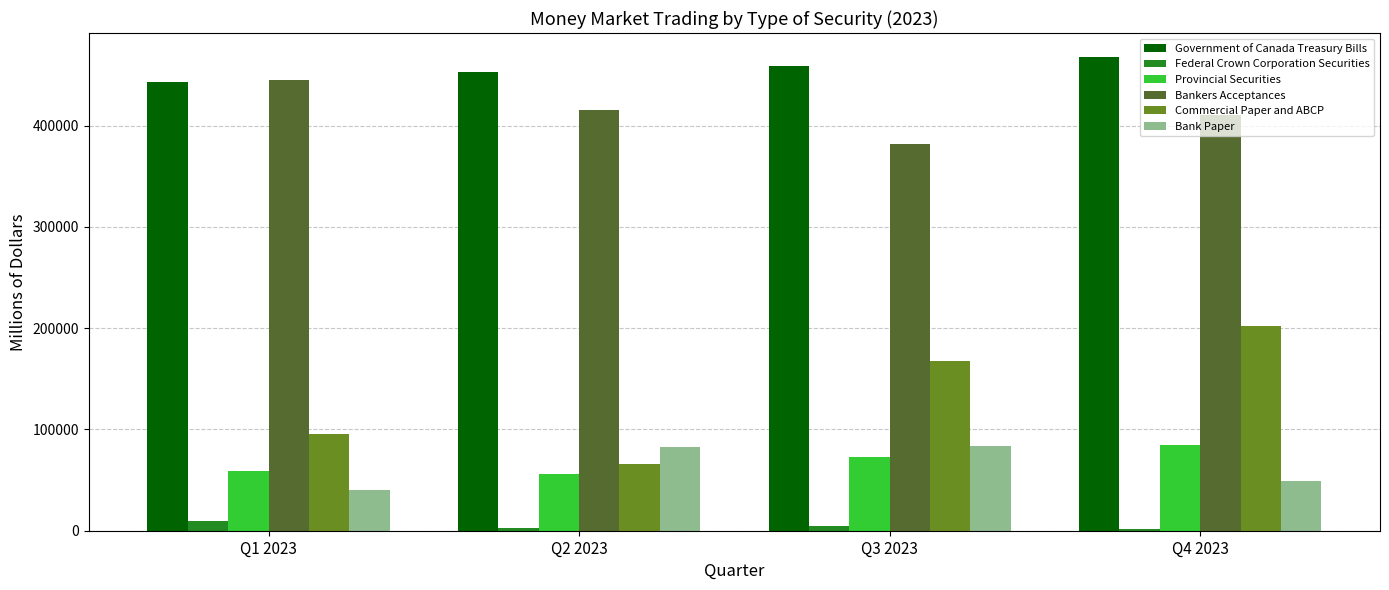

Does the chart contain stacked bars?

No